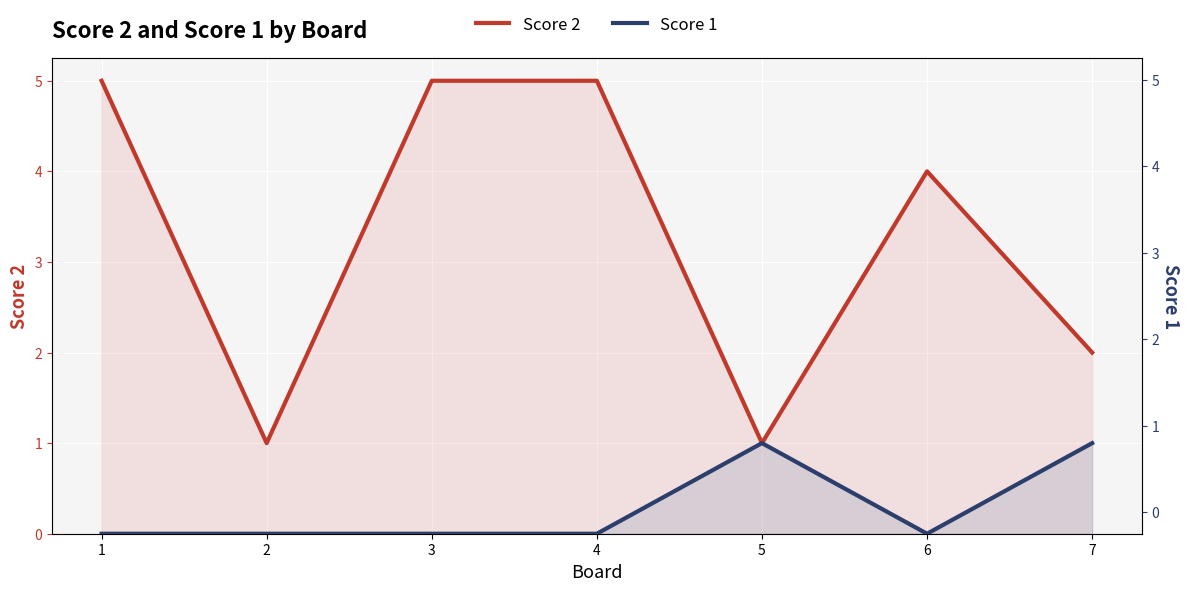

Reading right to left, what are all the values shown in this chart?

Score 2: 7=2	6=4	5=1	4=5	3=5	2=1	1=5
Score 1: 7=1	6=0	5=1	4=0	3=0	2=0	1=0